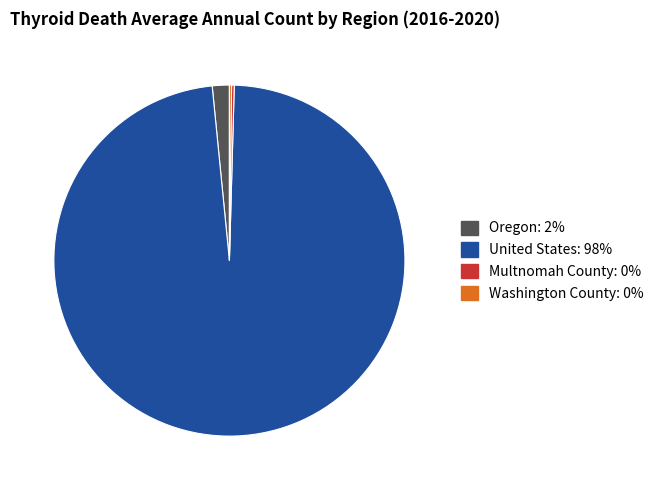

Is it true that Oregon is 2% of the pie?

True